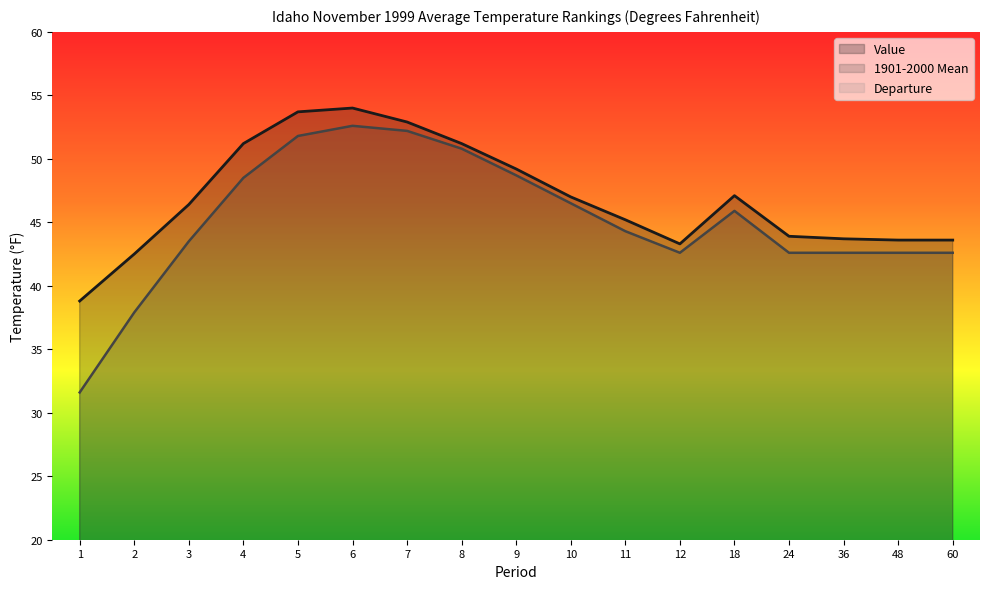

What are all the series names shown in the legend?

Value, 1901-2000 Mean, Departure